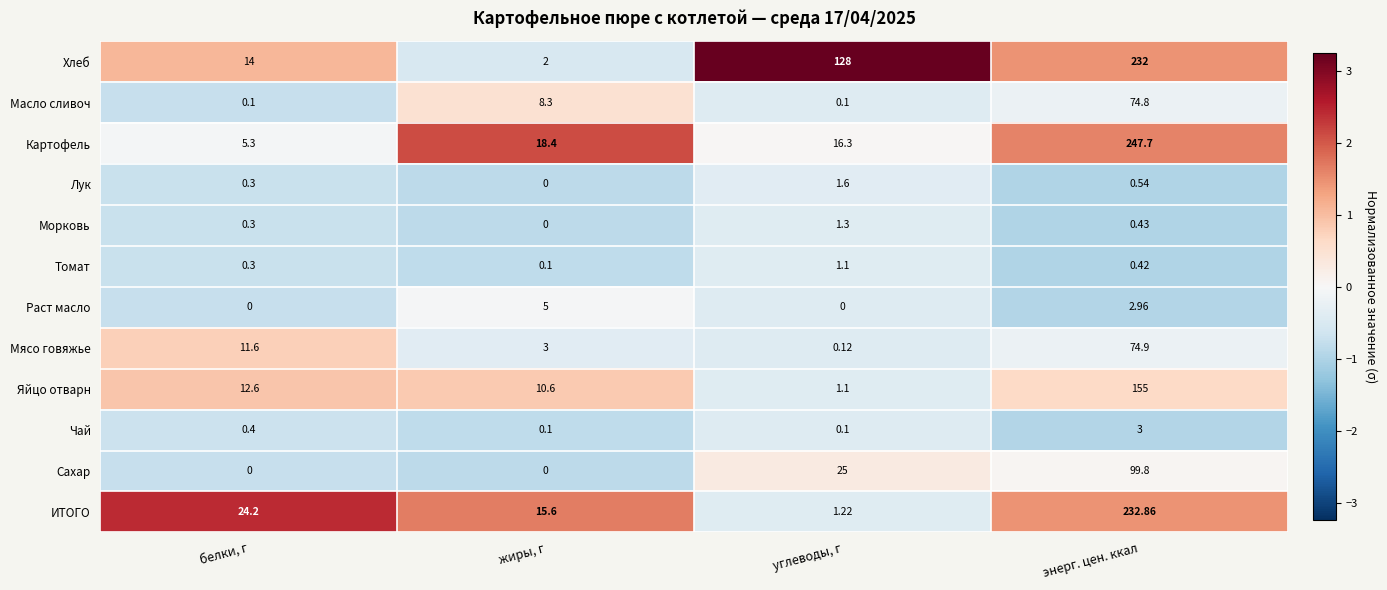

List the series in order of their peak value, lowest first.

Томат, Морковь, Лук, Чай, Раст масло, Масло сливоч, Мясо говяжье, Сахар, Яйцо отварн, Хлеб, ИТОГО, Картофель